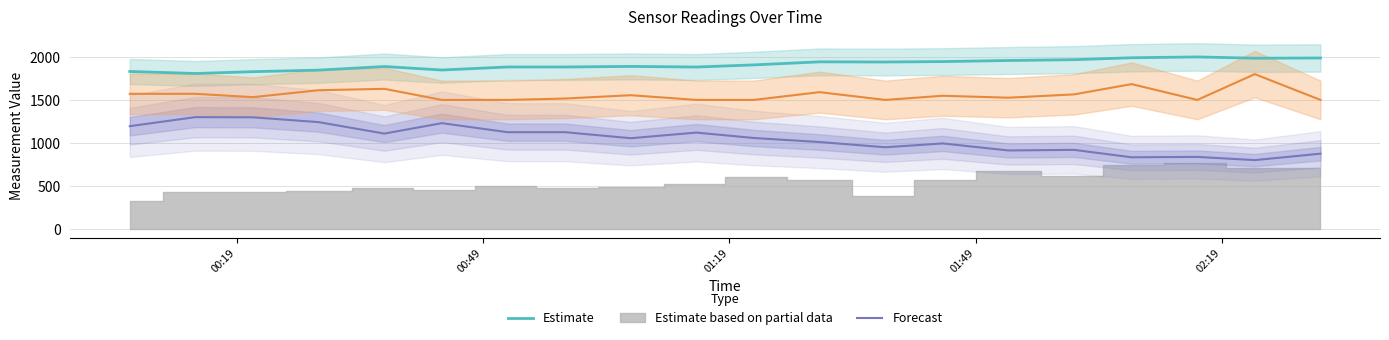

At how many categories does at least one series exceed 1942?

8